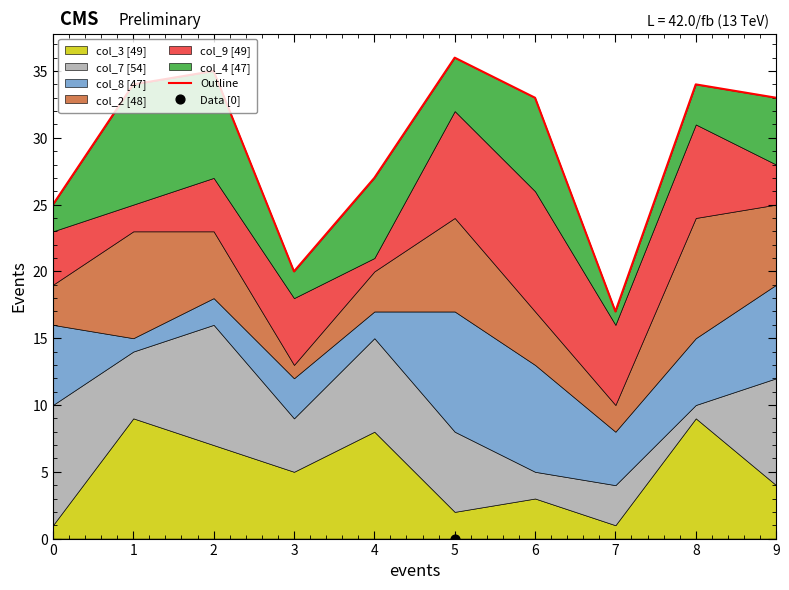

What is the ratio of the value at 2 to the value at 3?

1.8